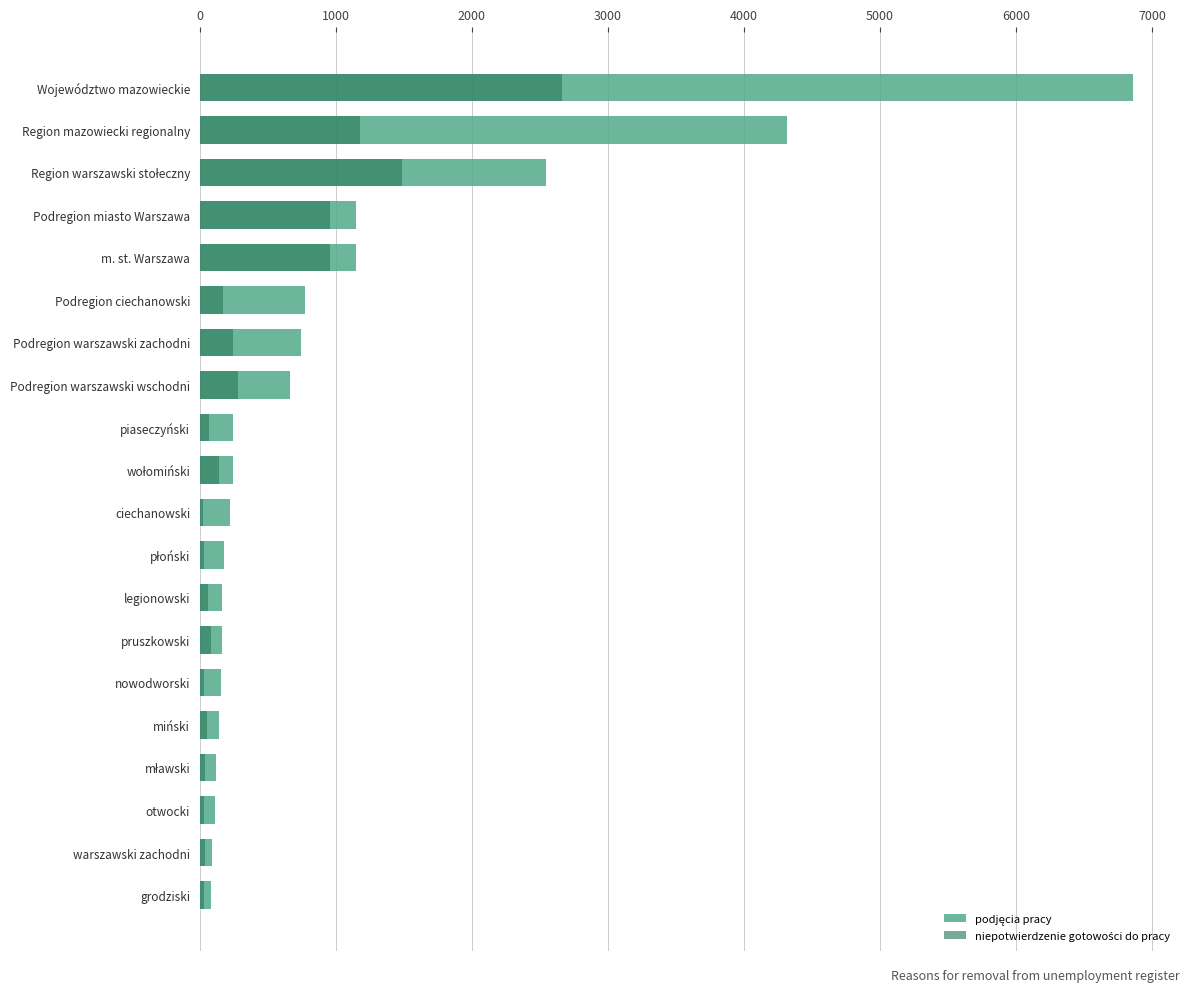

How many values in the podjęcia pracy series are below 242?

10